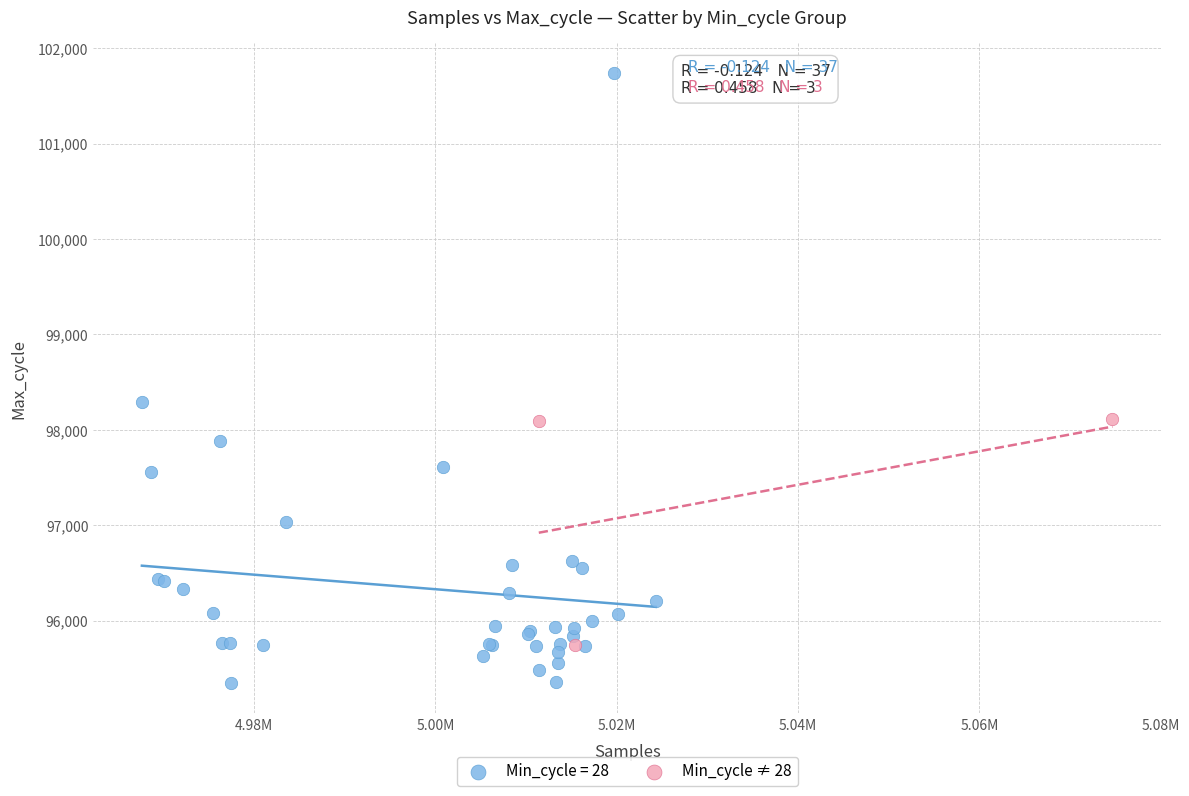

Which series has the widest spread of Y values?

Min_cycle = 28